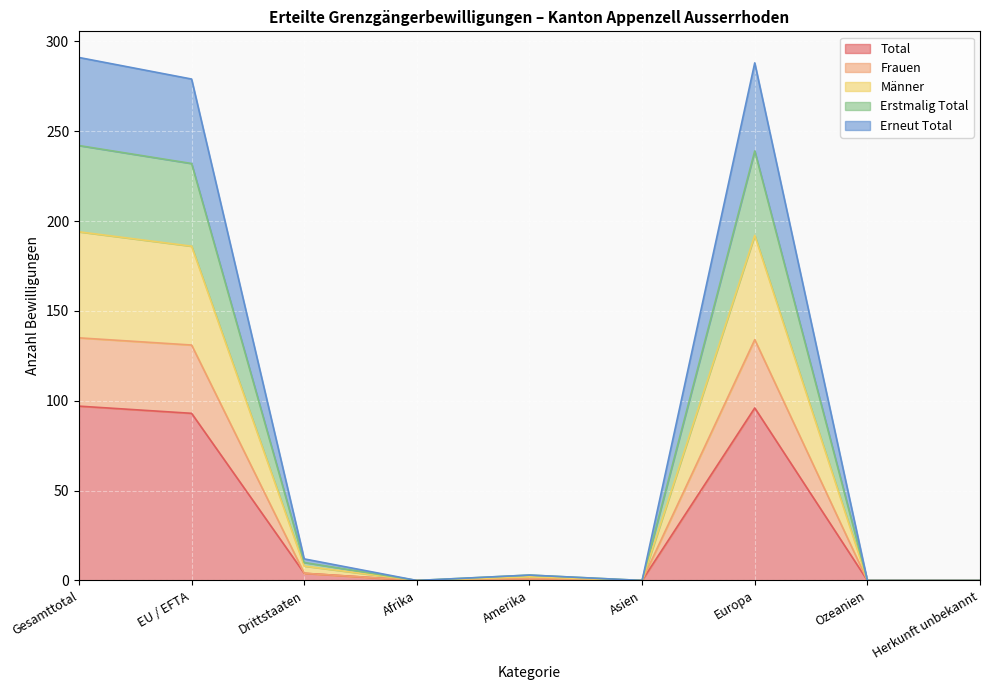

What is the spread (max minus min) of values at Europa?

192